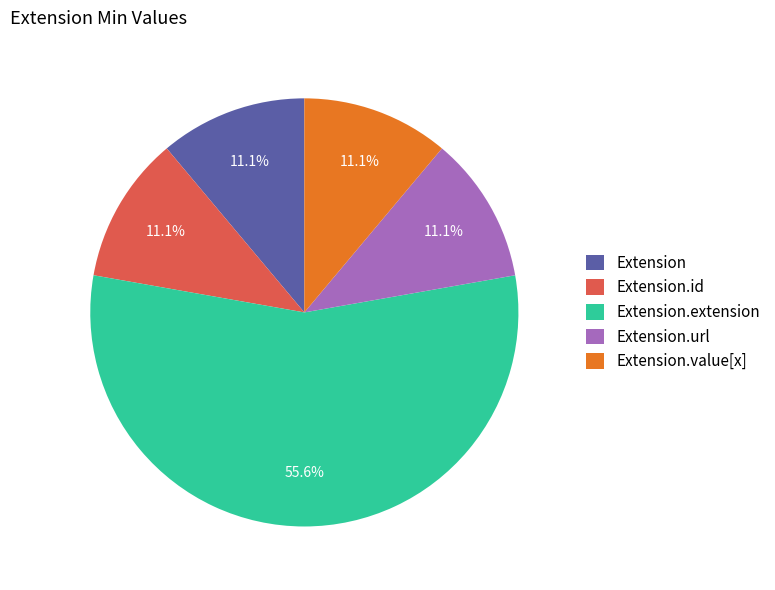

What is the largest slice in the pie chart?

Extension.extension